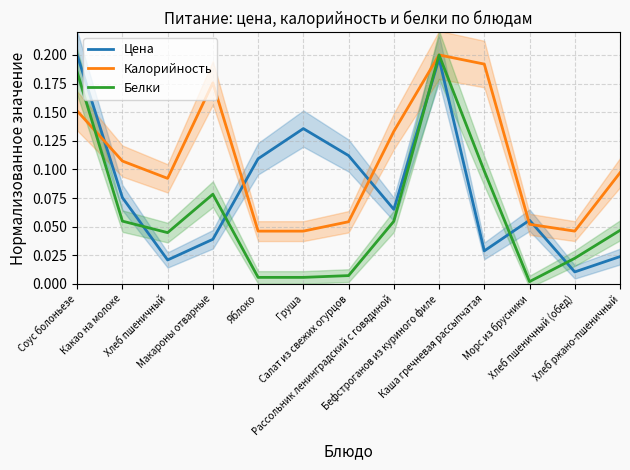

What is the sum of all Калорийность values?

1.4